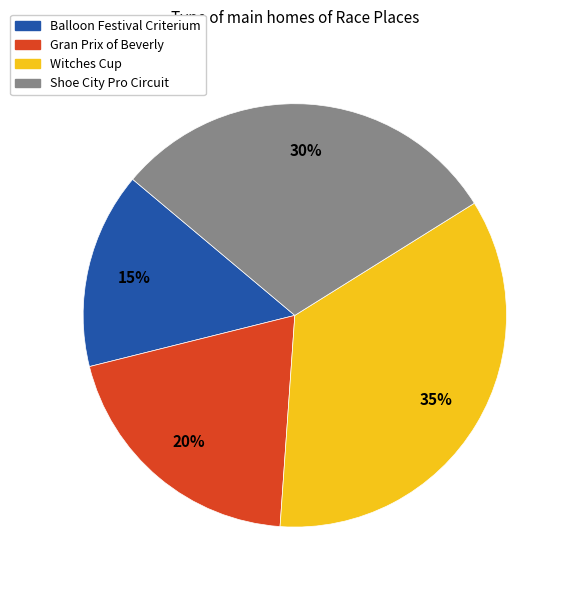

Count the number of slices in the pie.

4